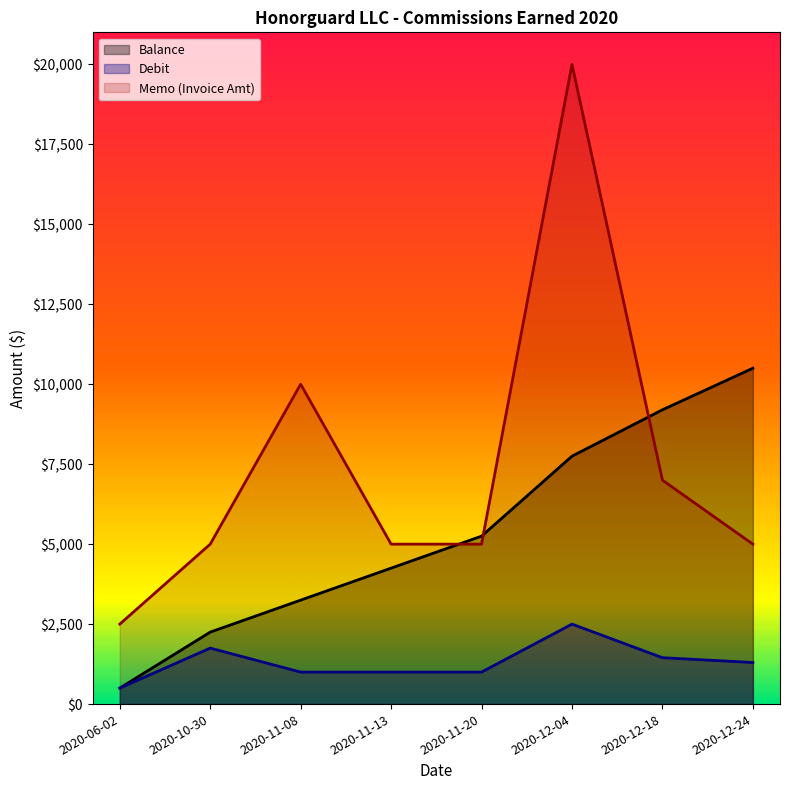

True or false: Memo and Debit cross at least once.

False